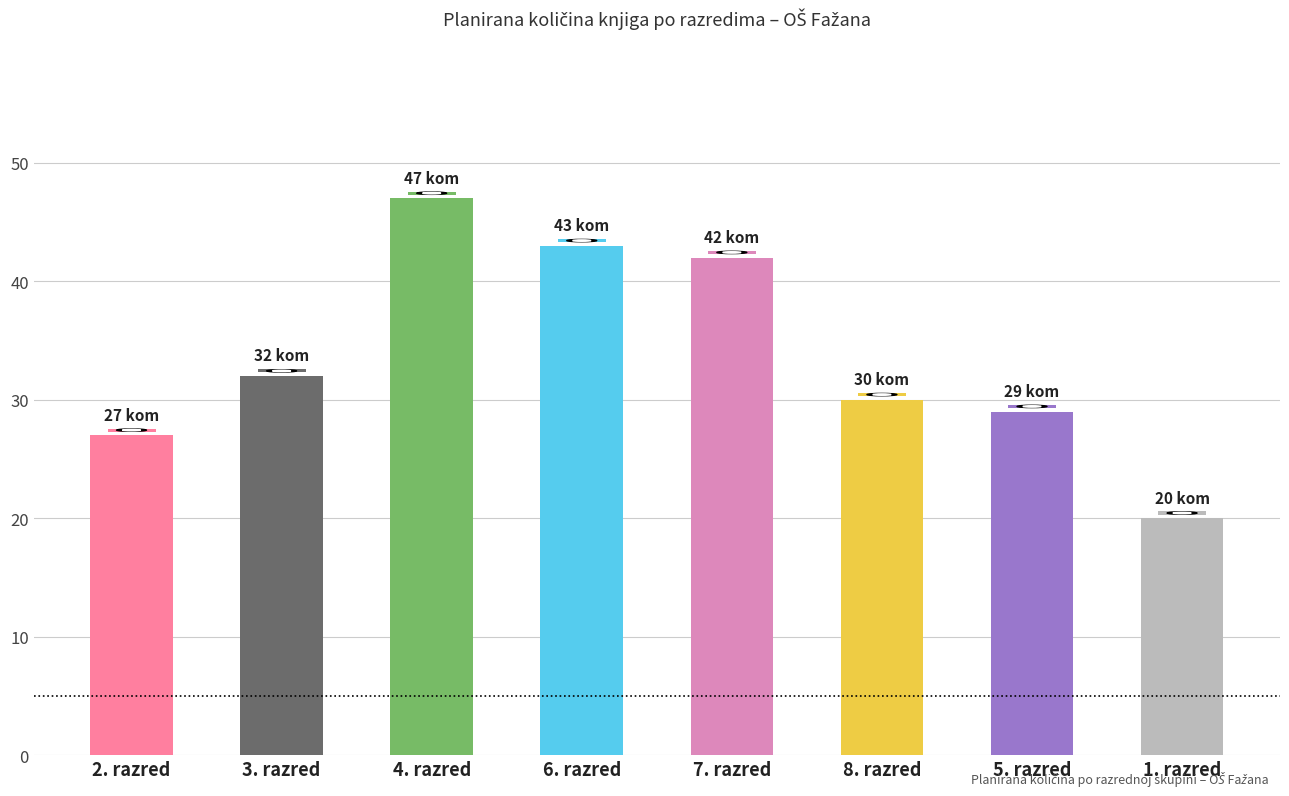

Rank the categories by value from highest to lowest.

4. razred, 6. razred, 7. razred, 3. razred, 8. razred, 5. razred, 2. razred, 1. razred